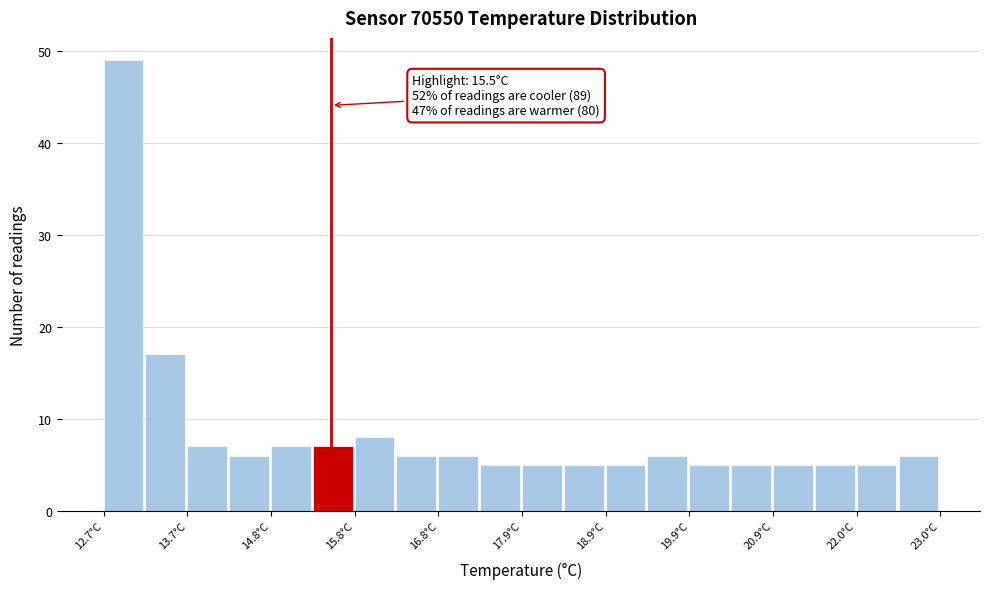

Read against the x-axis, roughly where is the centre of the tallest bar?

13.0